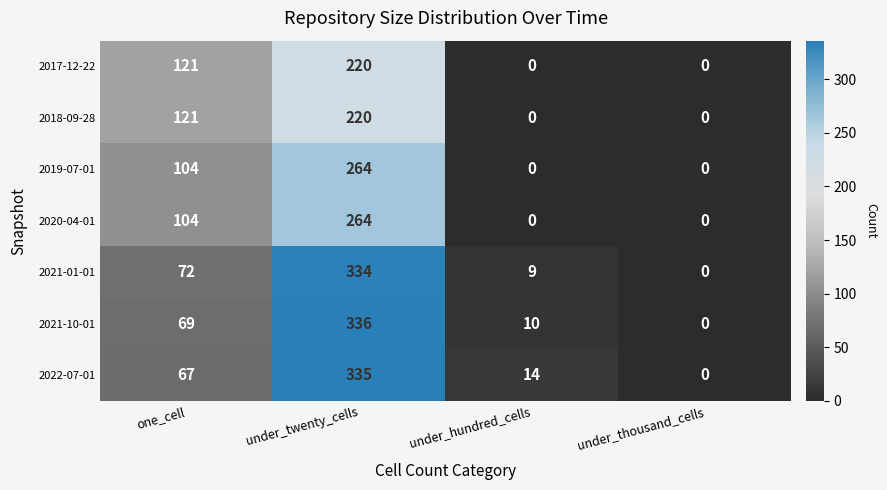

True or false: 2021-10-01 has a value of 564 at under_twenty_cells.

False